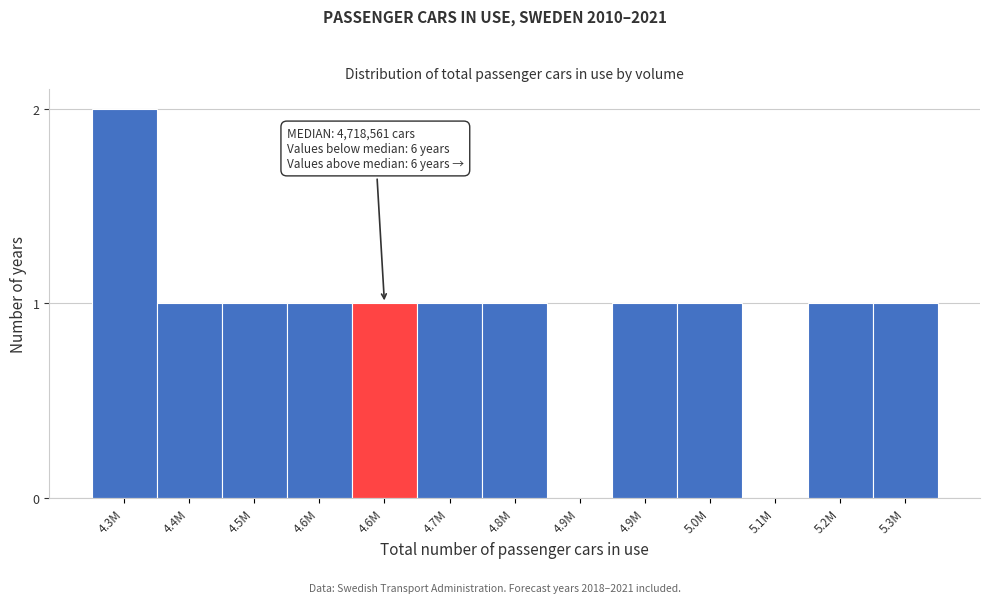

Count the number of data series in this chart.

1